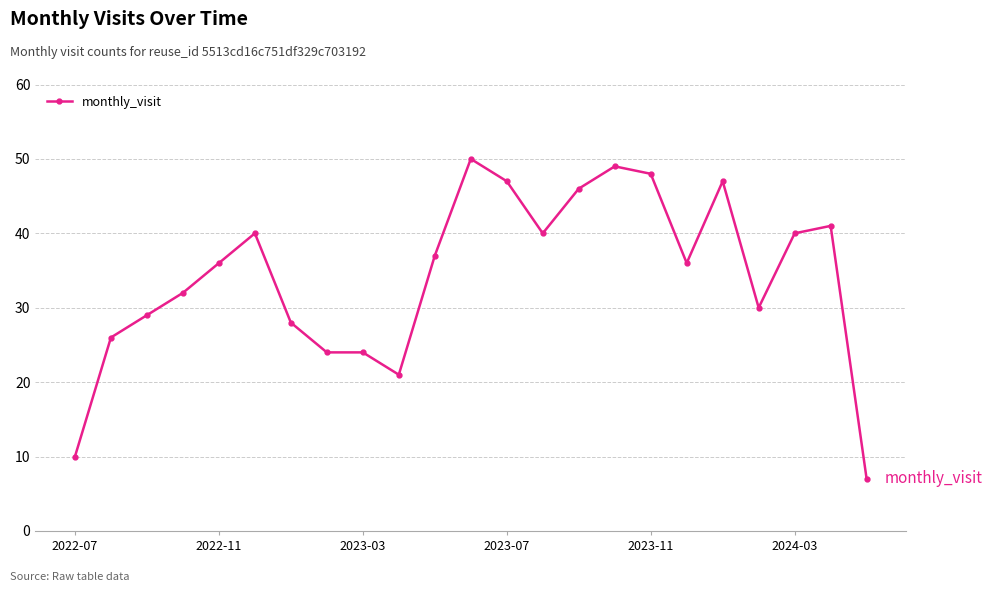

What is the value of the 6th point from the left?

40